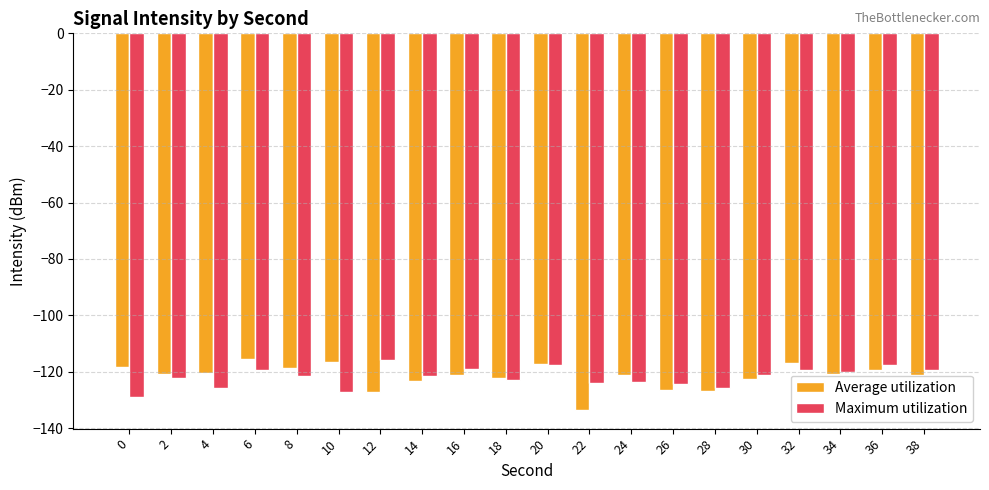

What is the difference between the second highest and second lowest values in the Average utilization series?

10.6